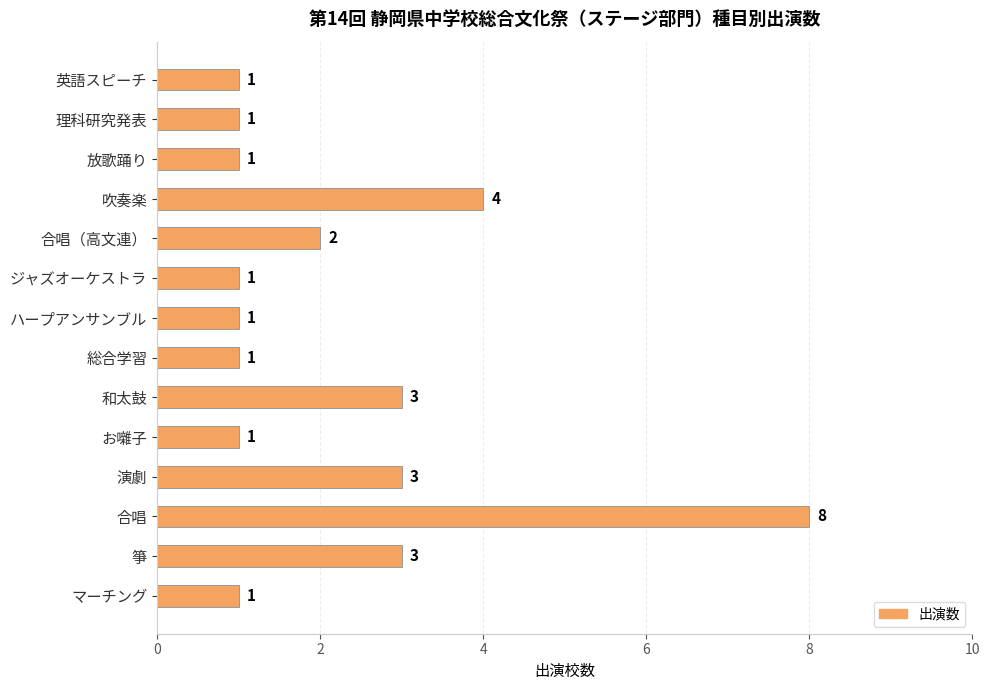

True or false: the data shows 5 at 箏.

False